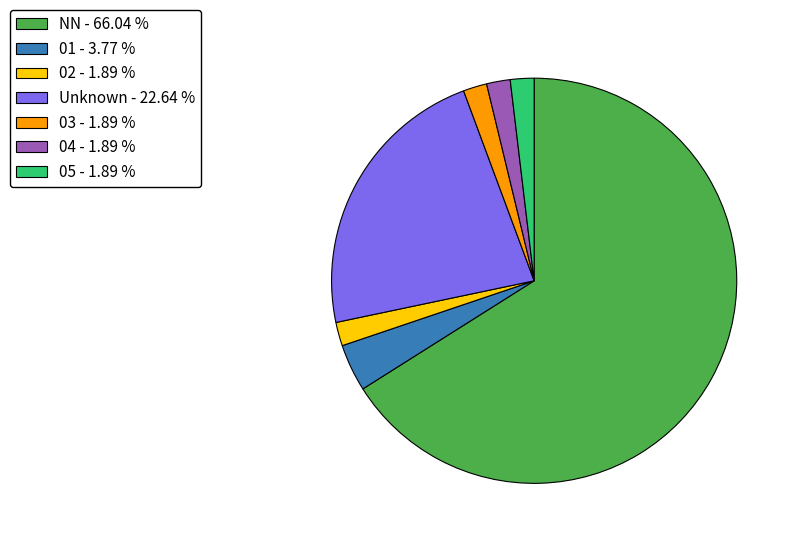

Combined, do 03 - 1.89 % and 05 - 1.89 % account for over 50%?

No